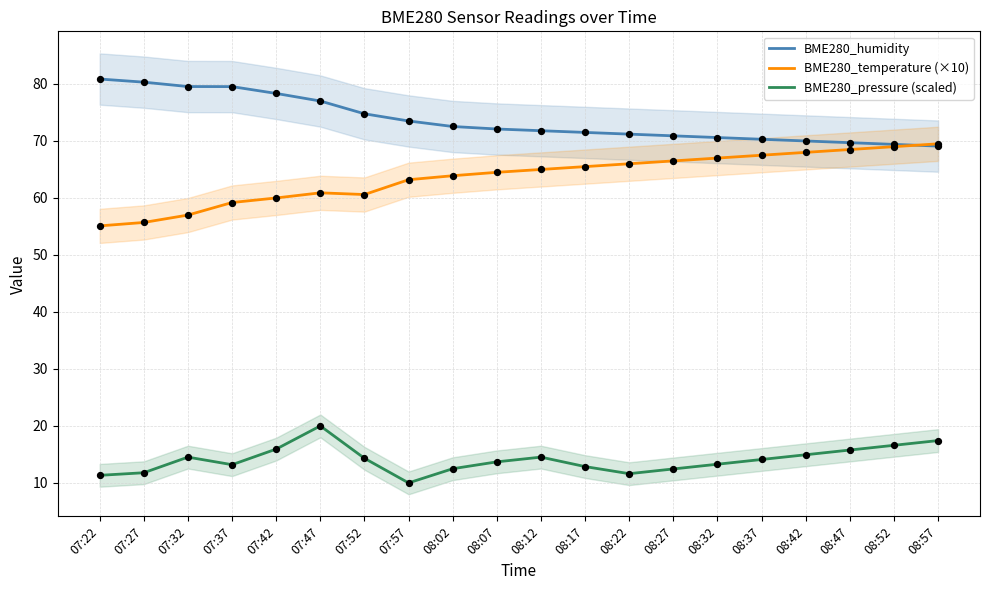

What is the total value across all series at 08:47?

154.0